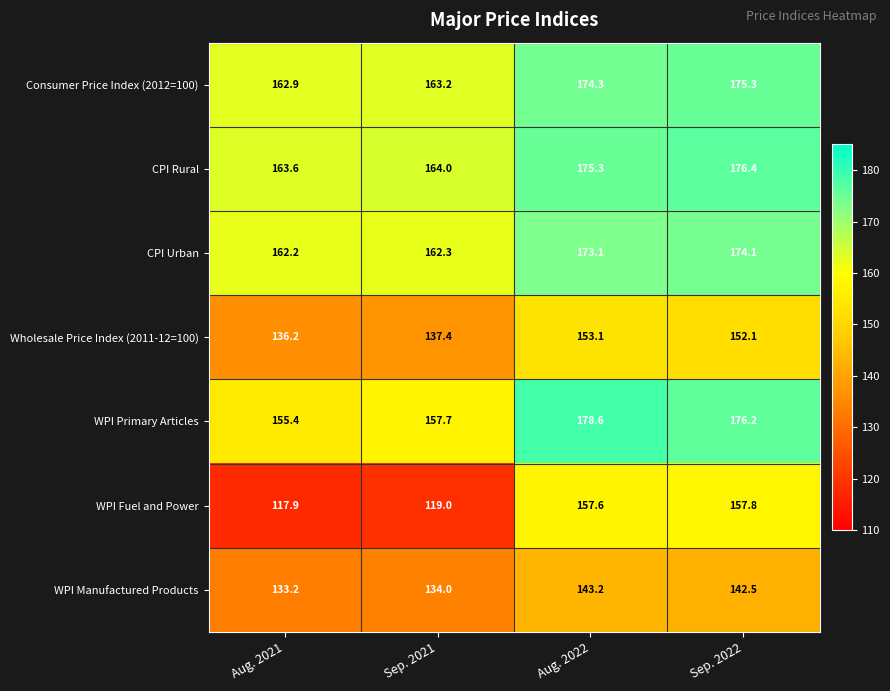

List the series in order of their peak value, lowest first.

WPI Manufactured Products, Wholesale Price Index (2011-12=100), WPI Fuel and Power, CPI Urban, Consumer Price Index (2012=100), CPI Rural, WPI Primary Articles